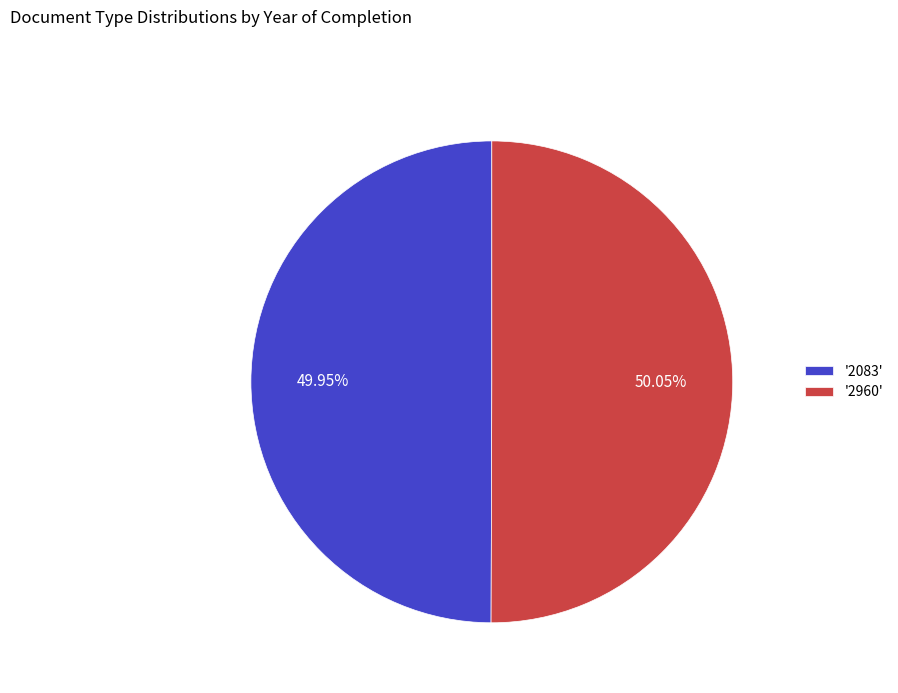

Is there any slice that represents more than half of the pie?

Yes